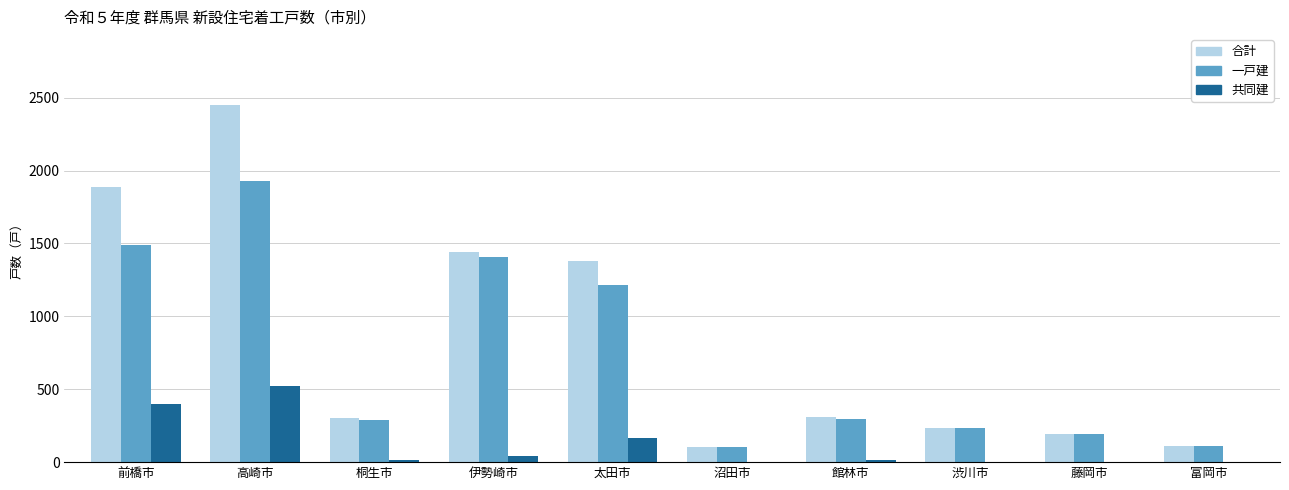

Does the chart contain stacked bars?

No